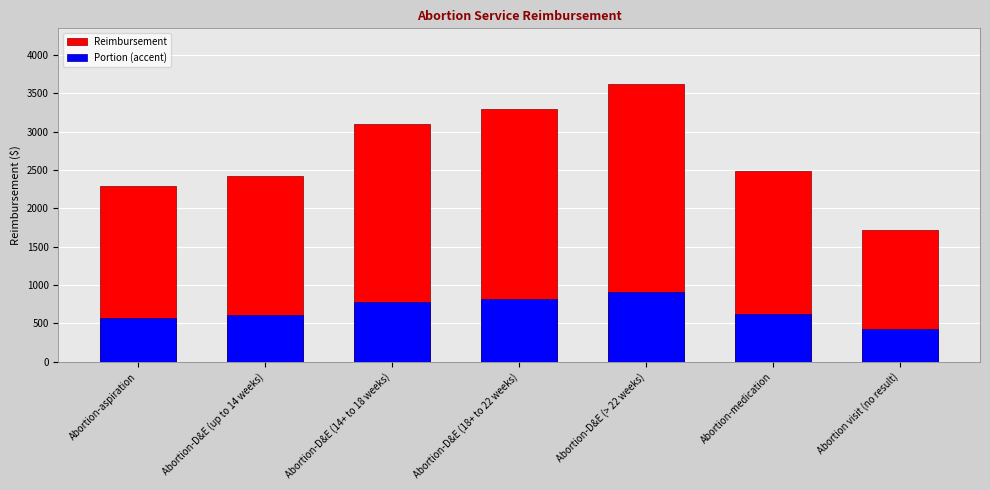

Reading left to right, what are all the values shown in this chart?

Reimbursement: 2293.9	2426.9	3097.5	3292.5	3624.6	2488.6	1713.2
Portion (accent): 573.5	606.7	774.4	823.1	906.2	622.2	428.3